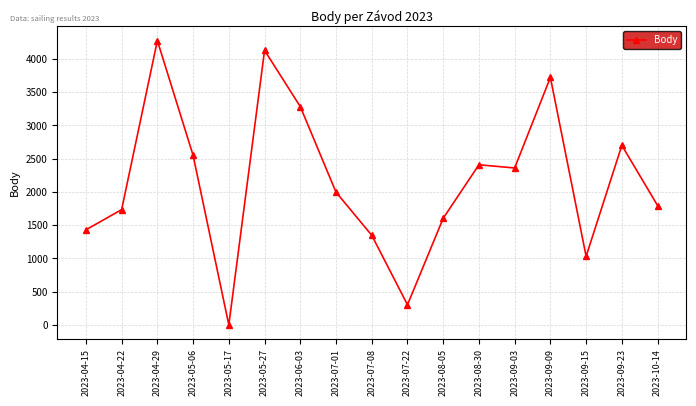

Between 2023-07-08 and 2023-04-15, which is larger?

2023-04-15